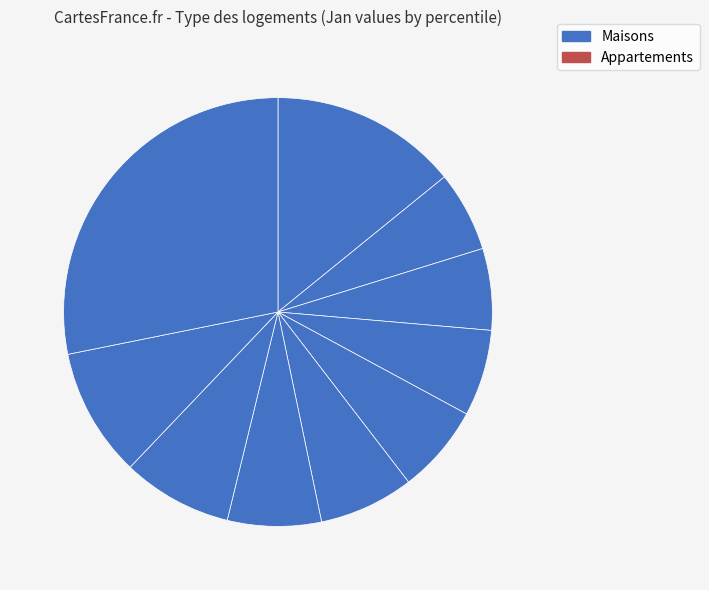

How many slices are in this pie chart?

10